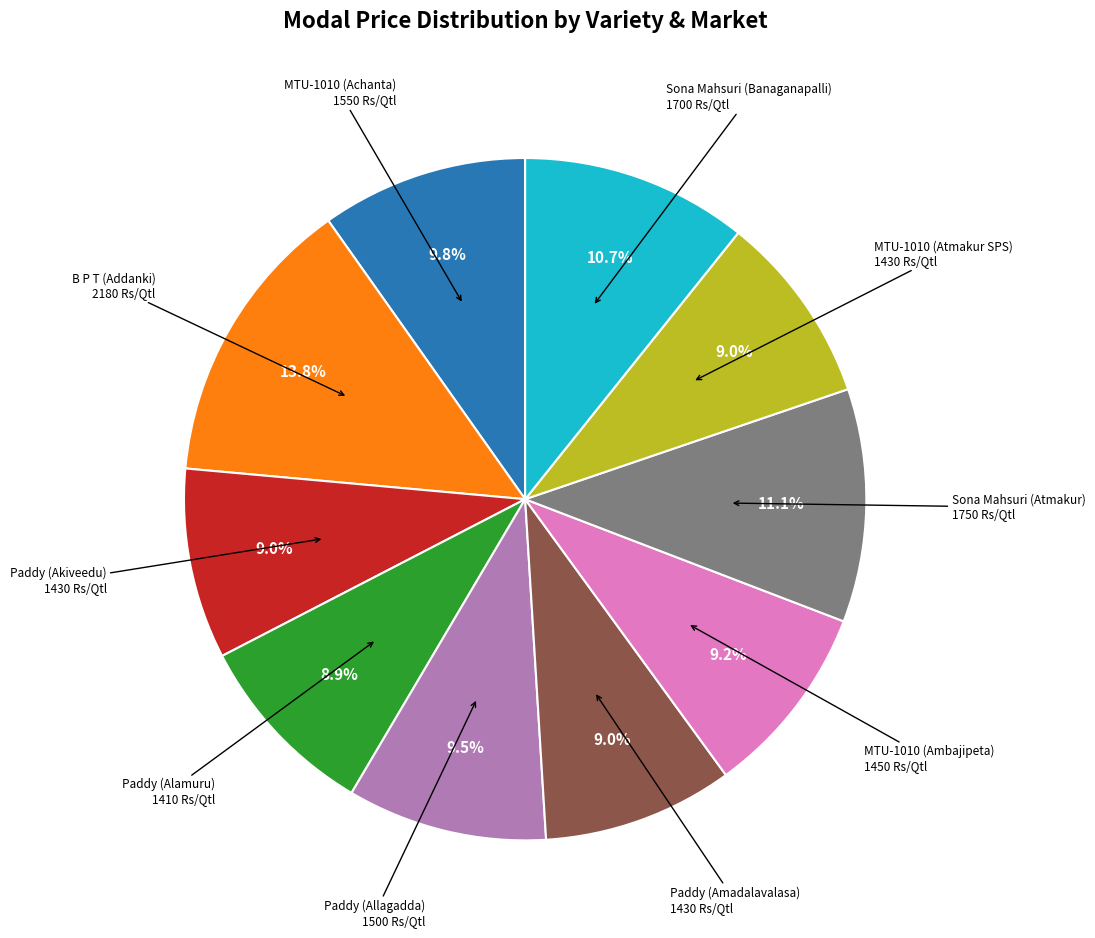

How many segments does this pie chart have?

10